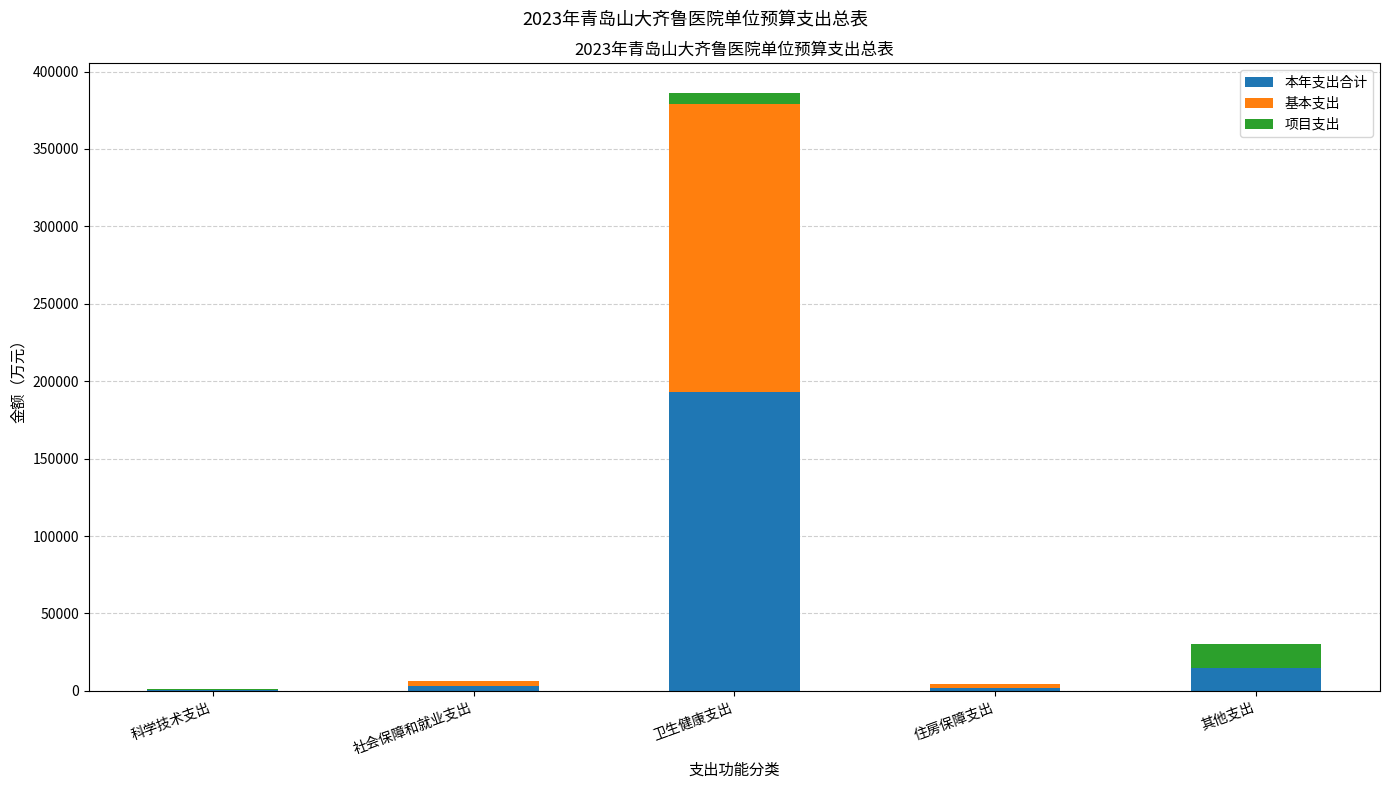

At which category is the sum across all series the highest?

卫生健康支出